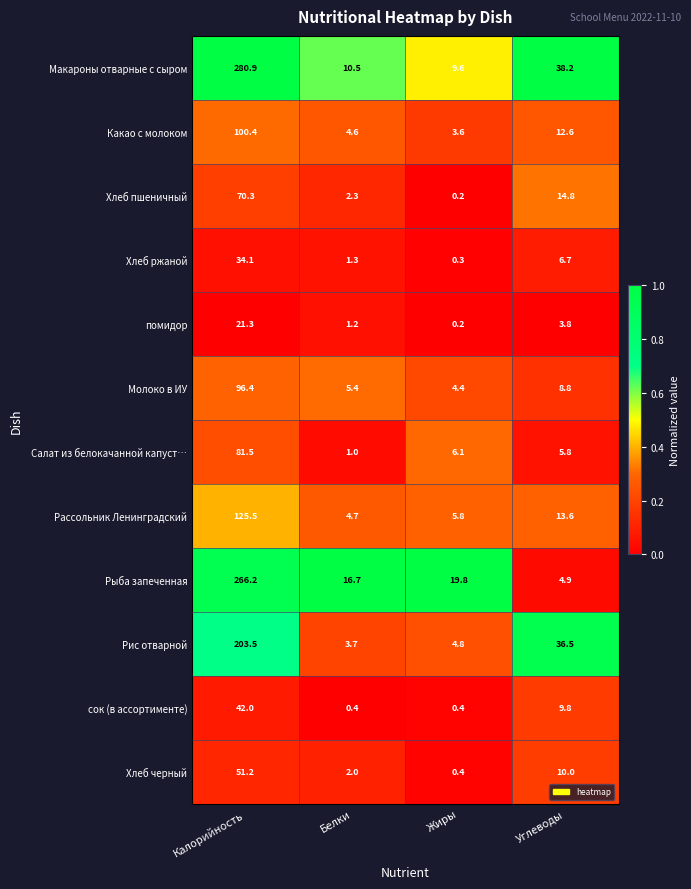

Which series has the largest total across all categories?

Макароны отварные с сыром